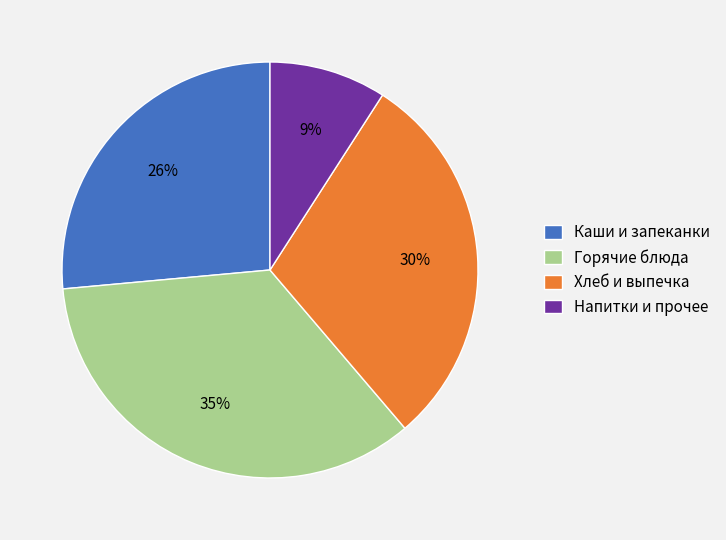

How many slices are in this pie chart?

4